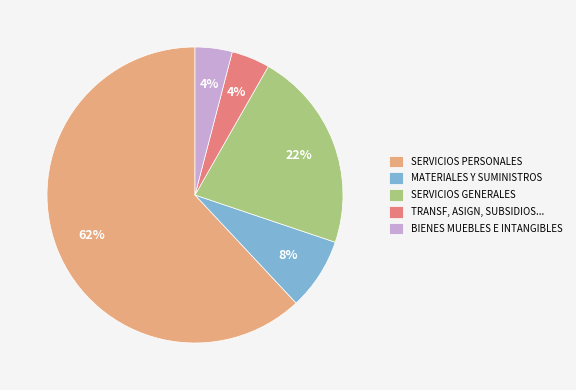

What is the ratio of the value at TRANSF, ASIGN, SUBSIDIOS... to the value at MATERIALES Y SUMINISTROS?

0.5